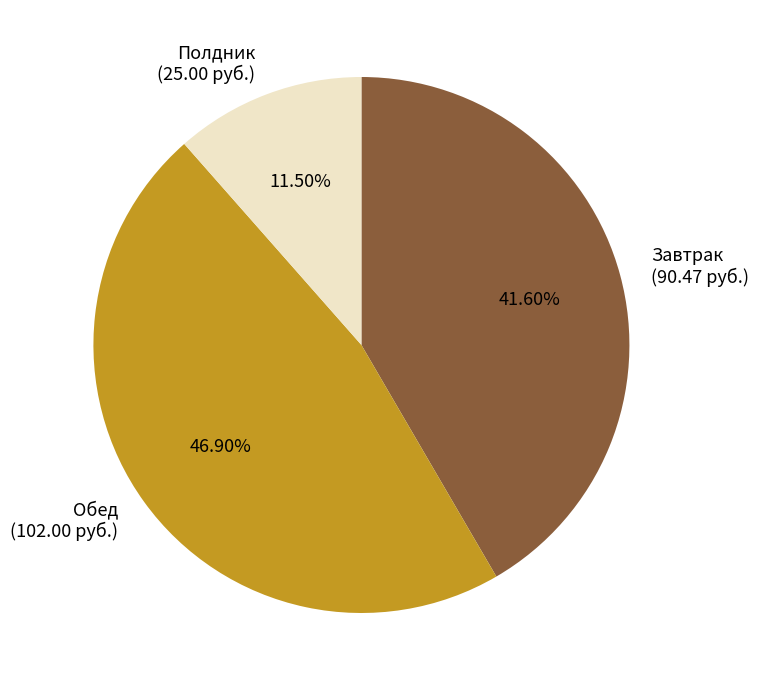

Which slice is the largest?

Обед